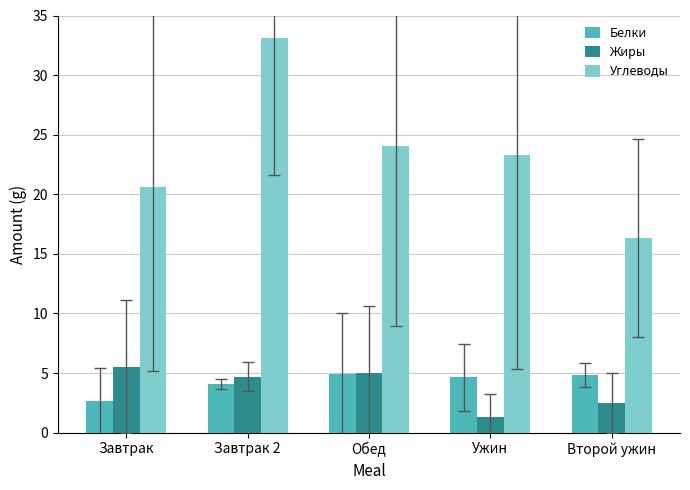

The value of Углеводы at Второй ужин is 16.3. True or false?

True